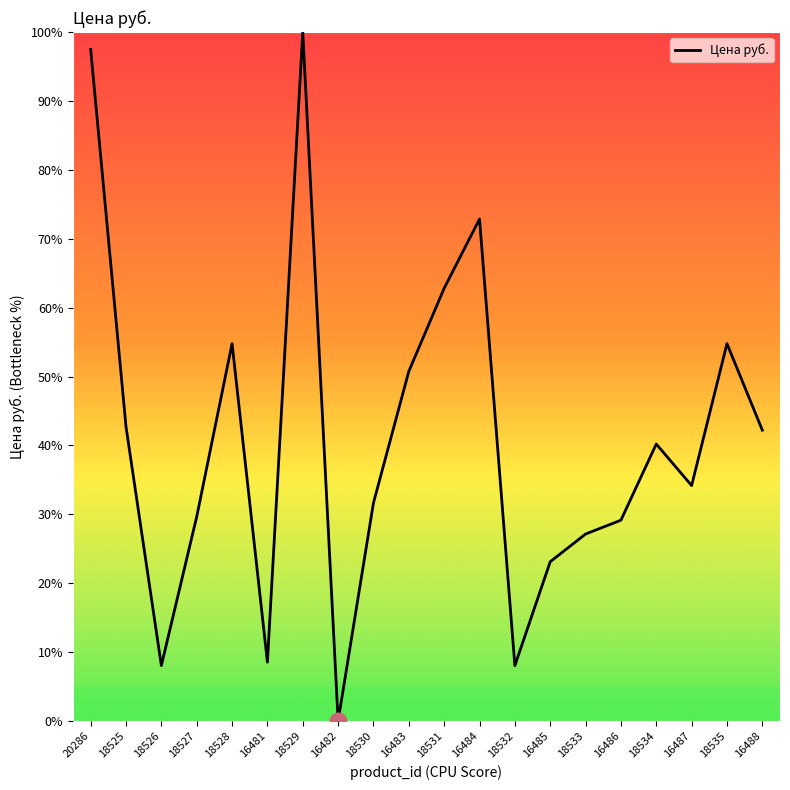

Where does the data first go above 40?

20286